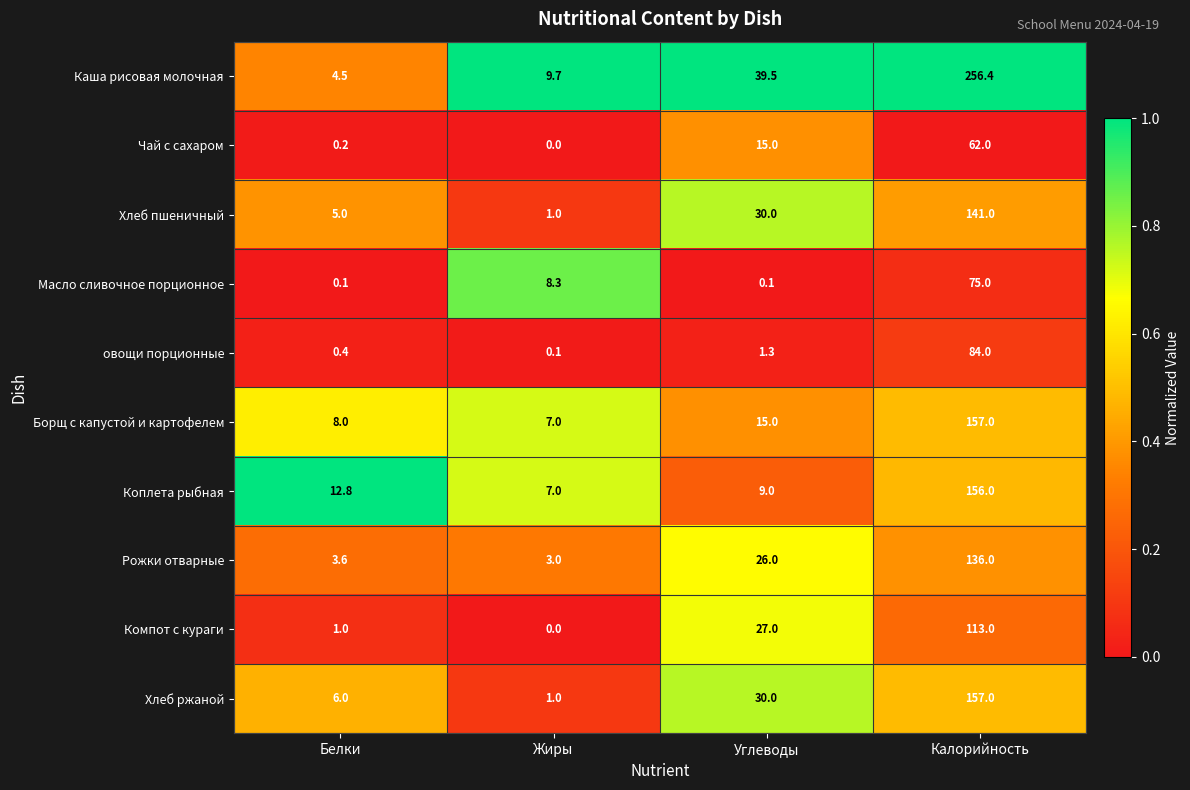

What is the total value across all series at Калорийность?

1337.4